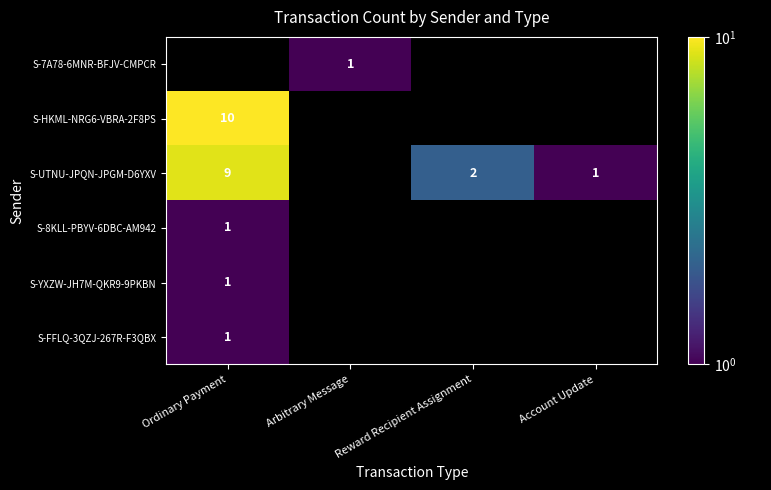

True or false: S-FFLQ-3QZJ-267R-F3QBX has a value of 1 at Ordinary Payment.

True